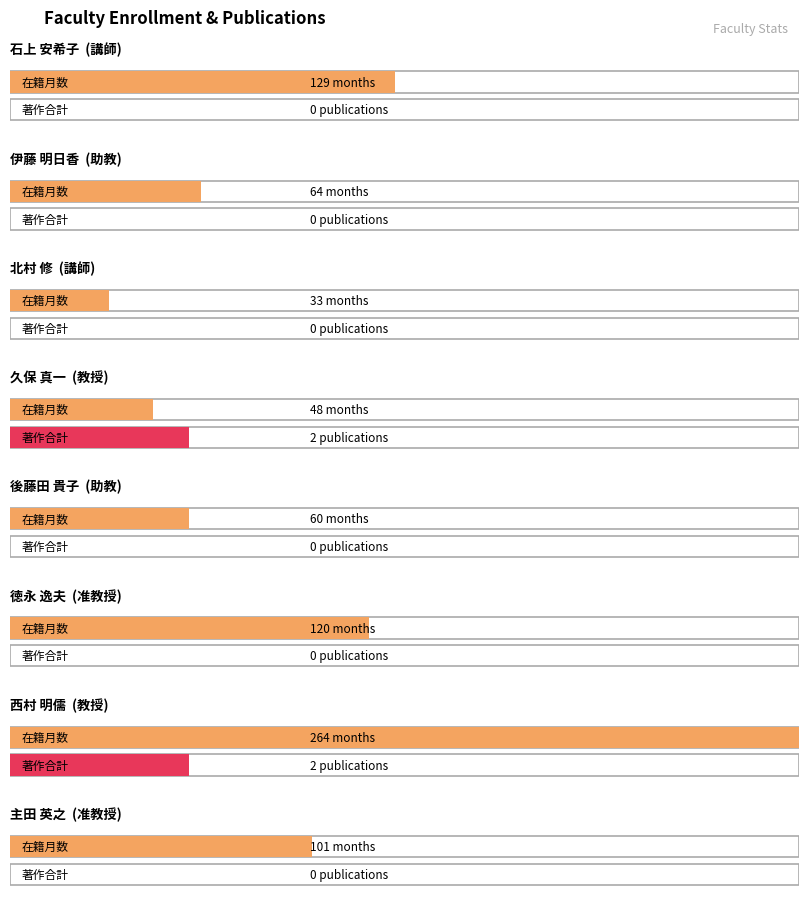

Reading left to right, list all the values displayed in this chart.

在籍月数: 129	64	33	48	60	120	264	101
著作合計: 0	0	0	2	0	0	2	0